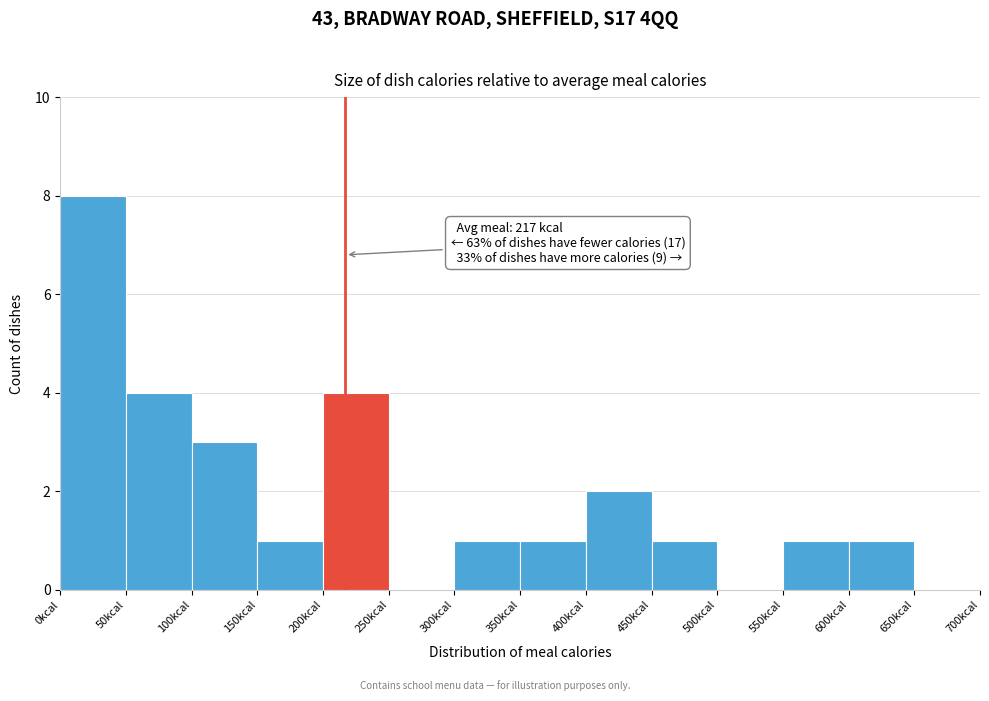

Which range on the x-axis has the tallest bar?

0 to 50